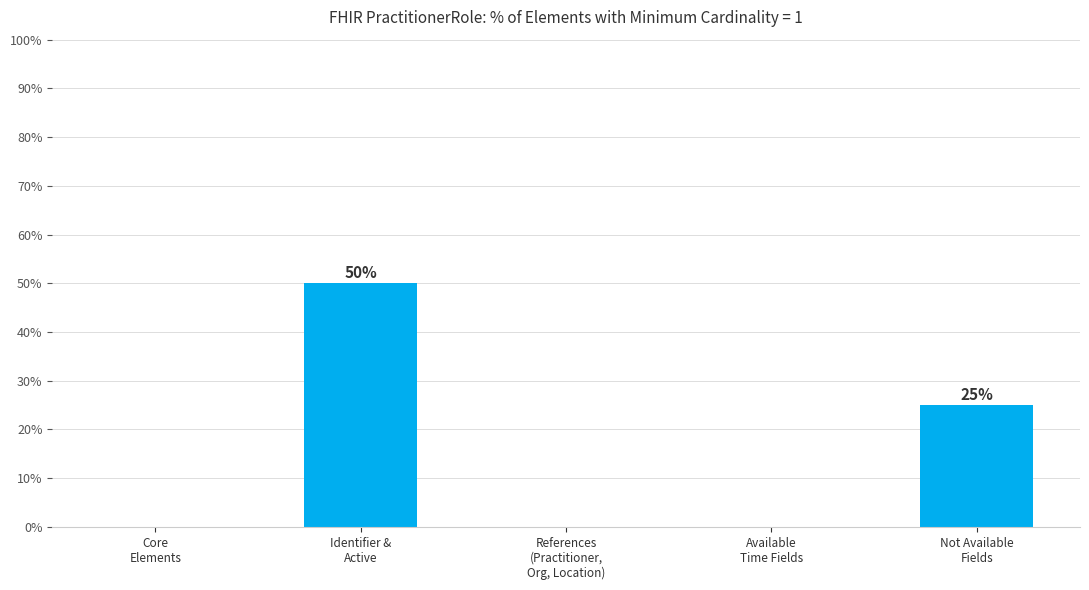

Reading left to right, what are all the values shown in this chart?

Core
Elements=0	Identifier &
Active=50	References
(Practitioner,
Org, Location)=0	Available
Time Fields=0	Not Available
Fields=25